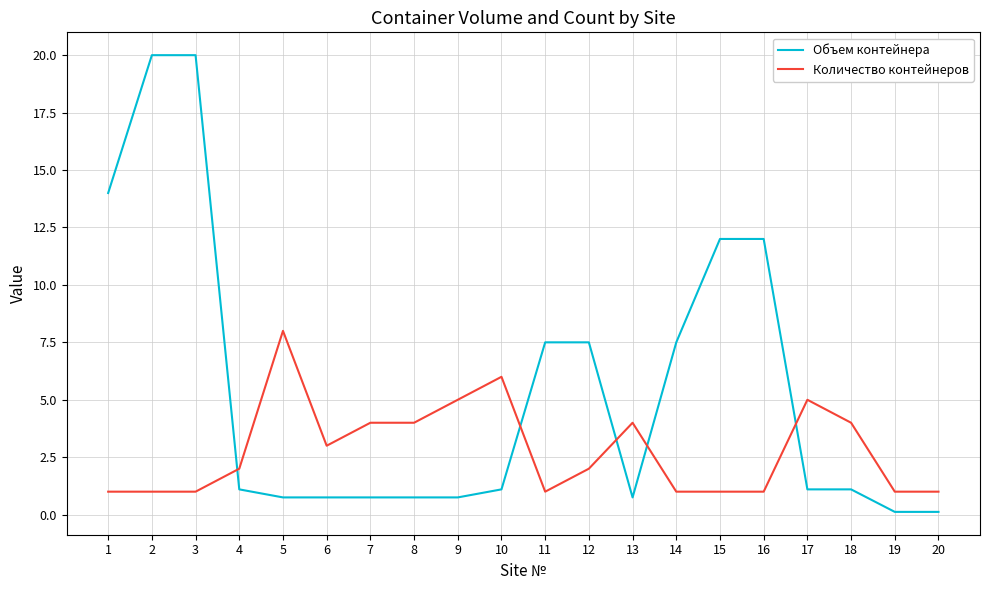

What is the difference between the highest and lowest values at 17?

3.9